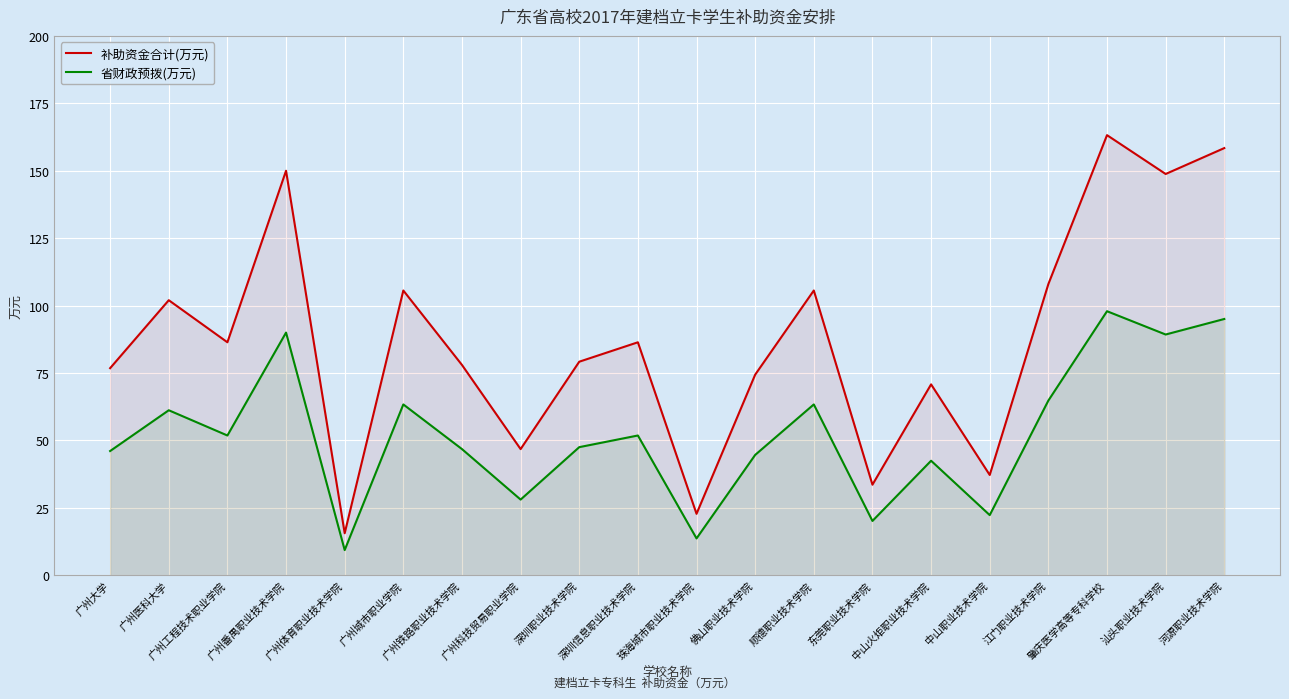

Rank the series by their maximum value, from lowest to highest.

省财政预拨(万元), 补助资金合计(万元)